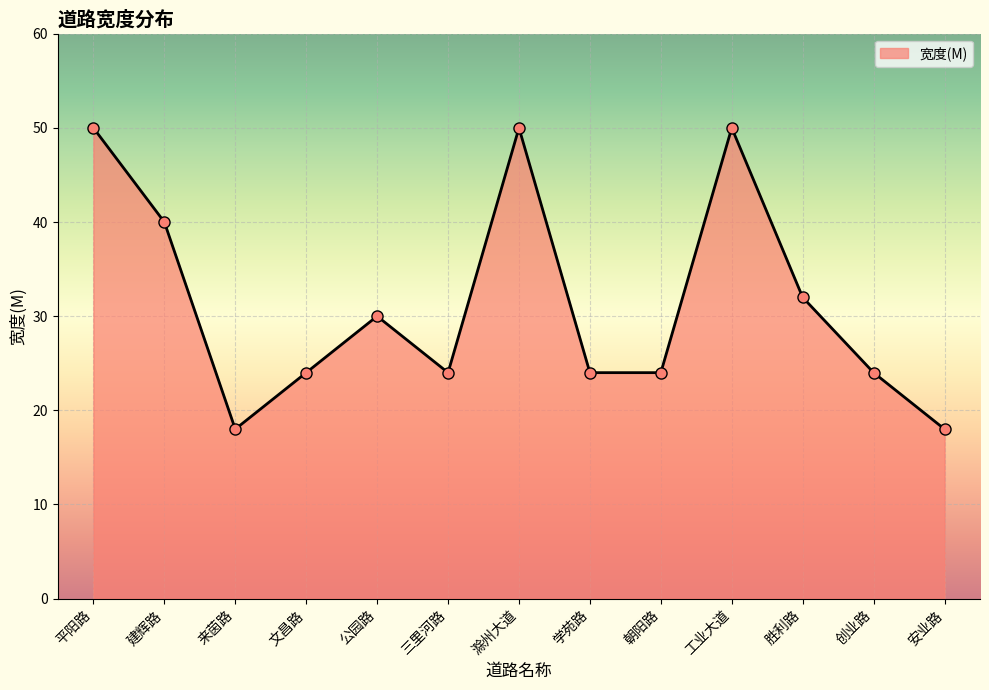

Where is the first local minimum?

来茵路